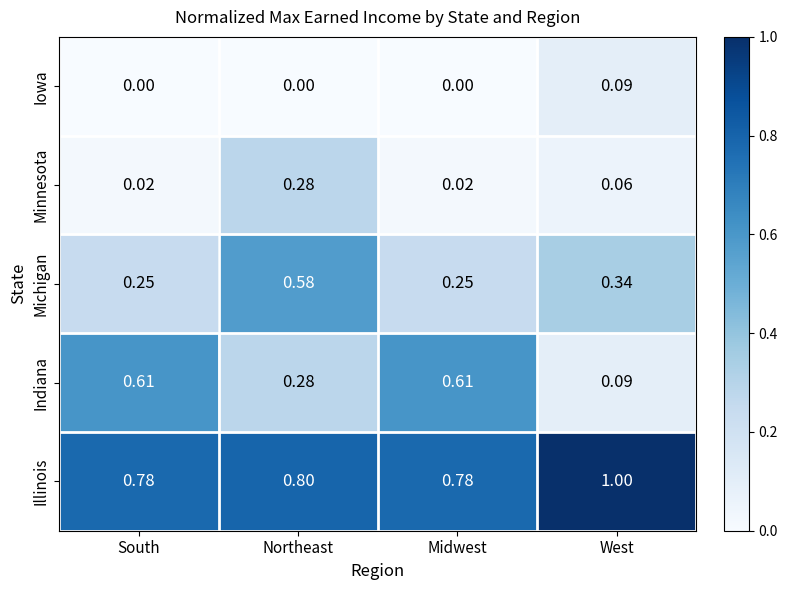

At which category is the sum across all series the highest?

Northeast